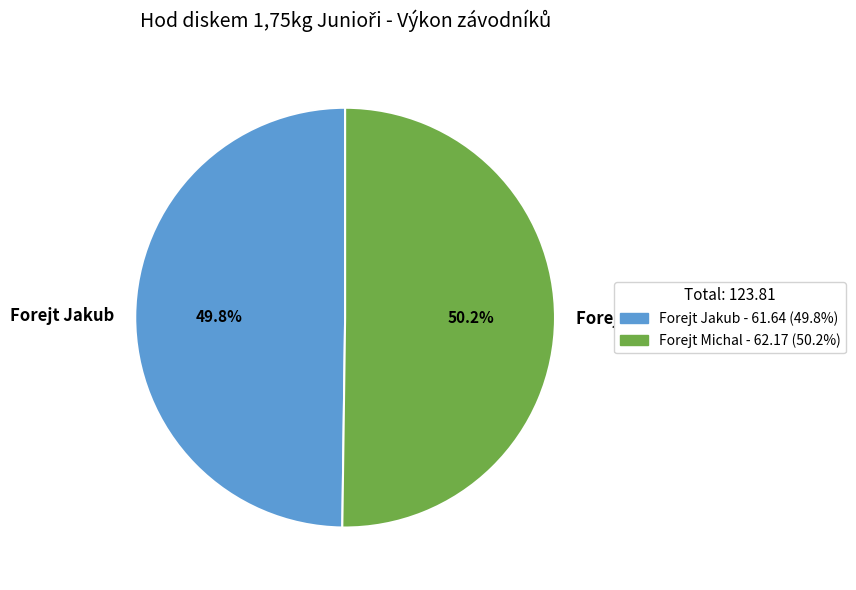

What portion of the pie excludes Forejt Jakub?

50.2%